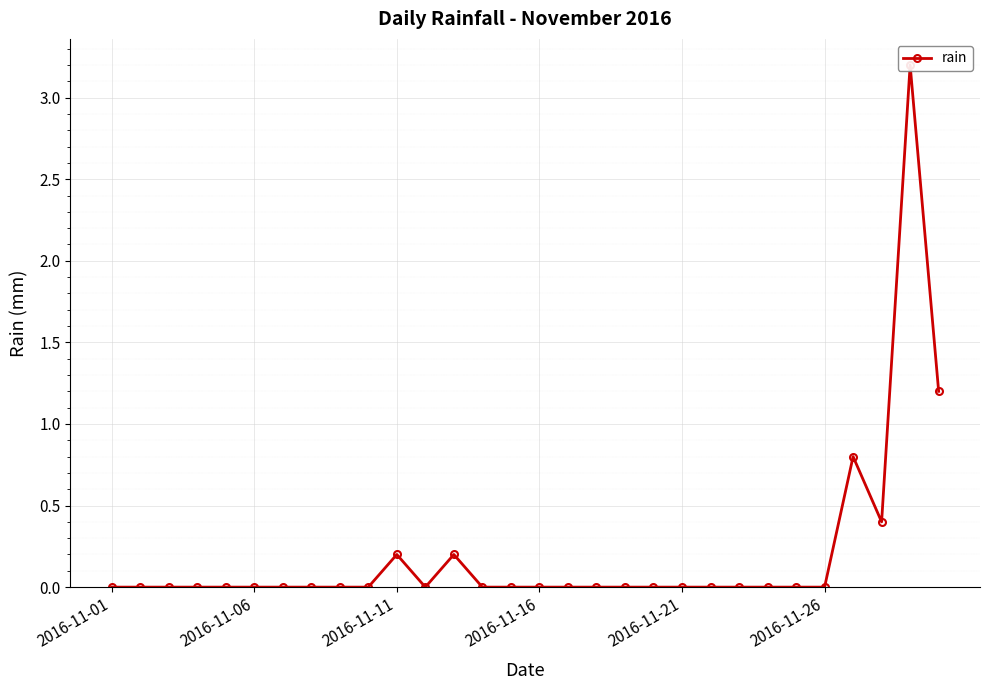

What is the maximum value shown in the chart?

3.2